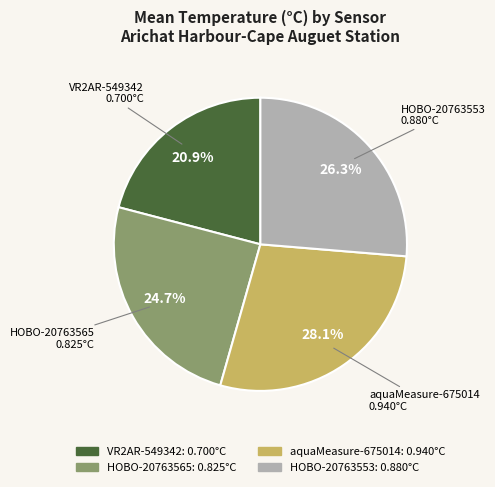

Does any single category account for the majority?

No